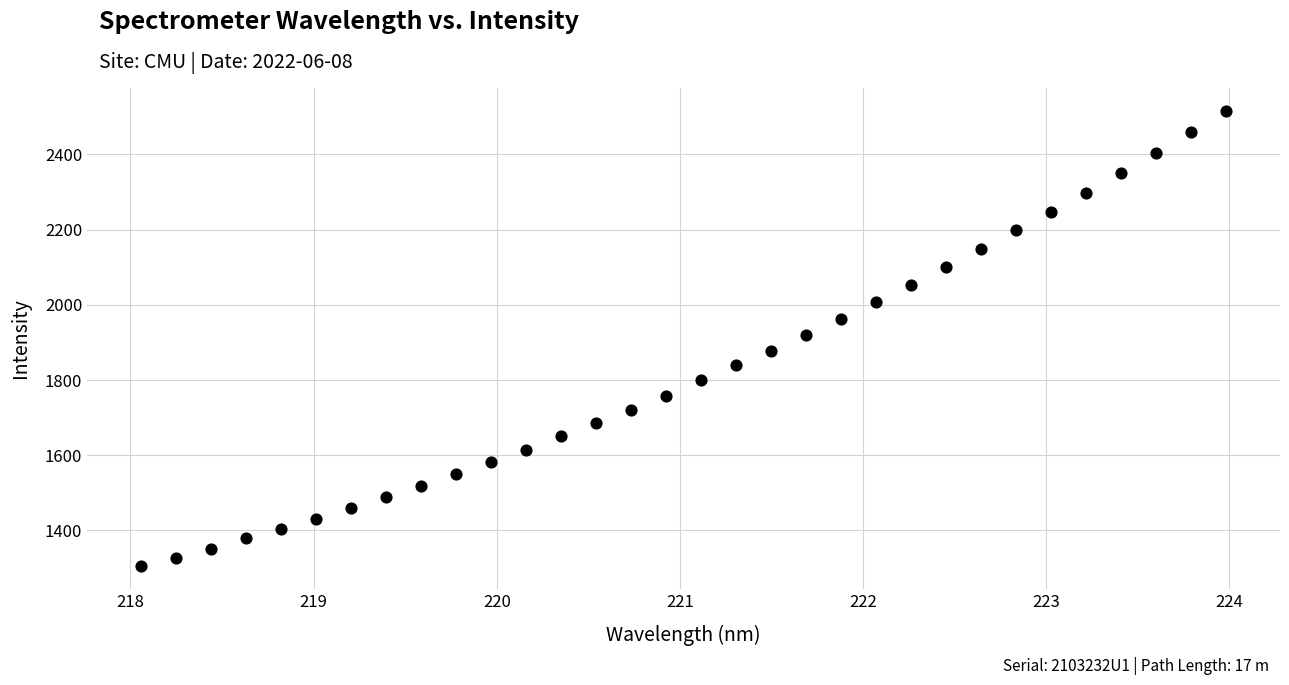

What is the range of X values (max minus min)?

5.9